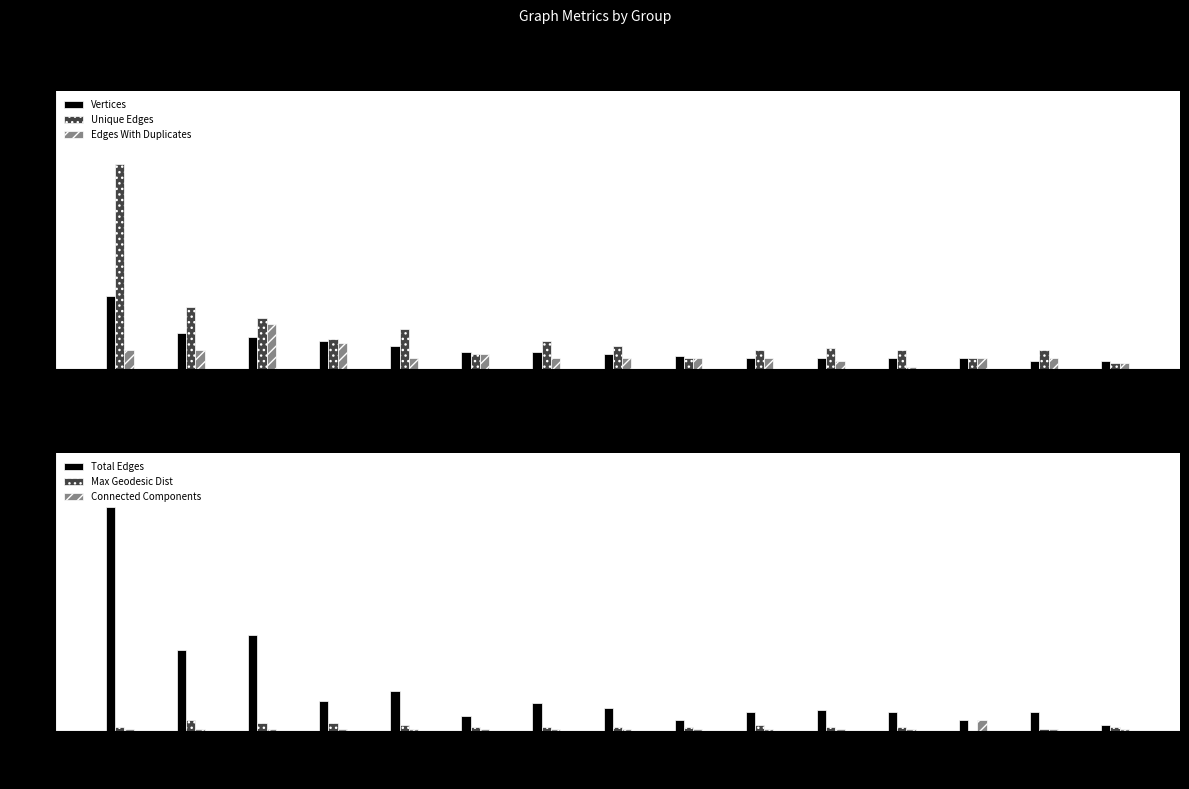

Is it true that Unique Edges equals 6 at G8?

False